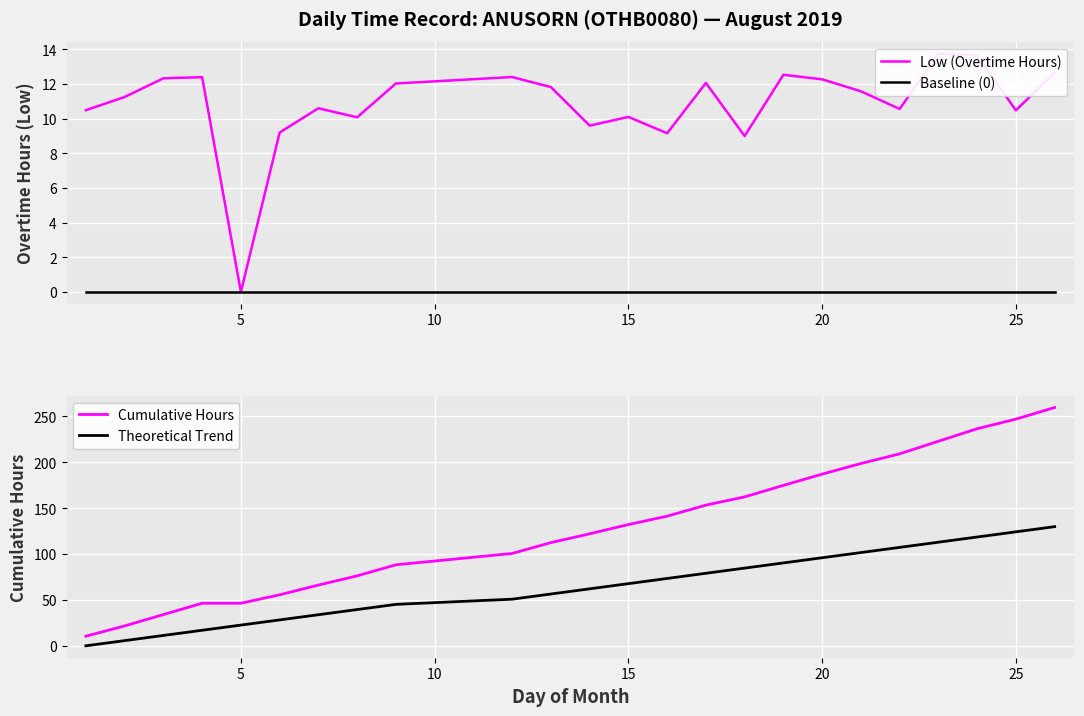

True or false: Cumulative Hours and Theoretical Trend intersect in this chart.

False